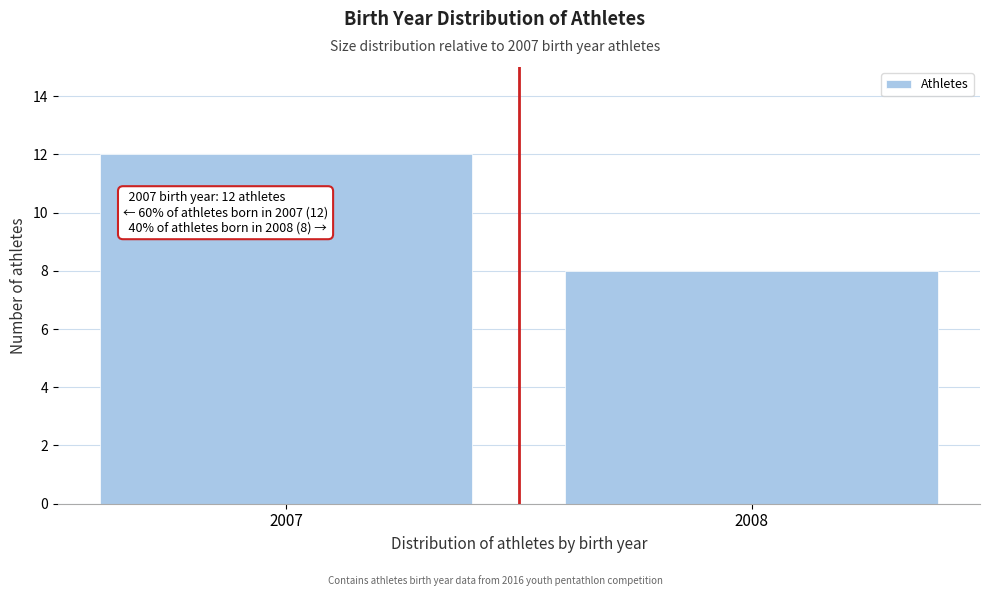

Reading left to right, list all the values displayed in this chart.

12	8